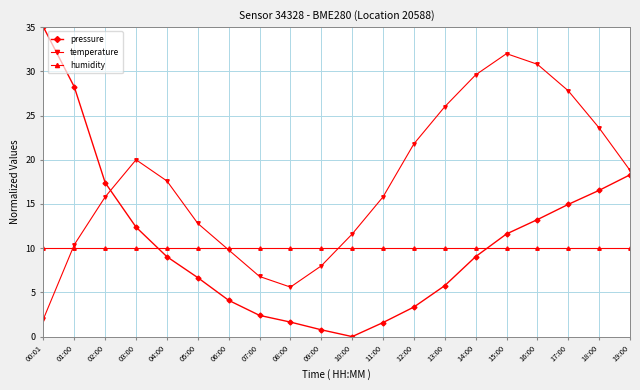

Reading left to right, transcribe all the data shown in this chart.

pressure: 00:01=35.0	01:00=28.2	02:00=17.4	03:00=12.4	04:00=9.0	05:00=6.7	06:00=4.1	07:00=2.4	08:00=1.6	09:00=0.8	10:00=0.0	11:00=1.6	12:00=3.3	13:00=5.8	14:00=9.0	15:00=11.6	16:00=13.2	17:00=15.0	18:00=16.5	19:00=18.3
temperature: 00:01=2.0	01:00=10.4	02:00=15.8	03:00=20.0	04:00=17.6	05:00=12.8	06:00=9.8	07:00=6.8	08:00=5.6	09:00=8.0	10:00=11.6	11:00=15.8	12:00=21.8	13:00=26.0	14:00=29.6	15:00=32.0	16:00=30.8	17:00=27.8	18:00=23.6	19:00=18.8
humidity: 00:01=10.0	01:00=10.0	02:00=10.0	03:00=10.0	04:00=10.0	05:00=10.0	06:00=10.0	07:00=10.0	08:00=10.0	09:00=10.0	10:00=10.0	11:00=10.0	12:00=10.0	13:00=10.0	14:00=10.0	15:00=10.0	16:00=10.0	17:00=10.0	18:00=10.0	19:00=10.0